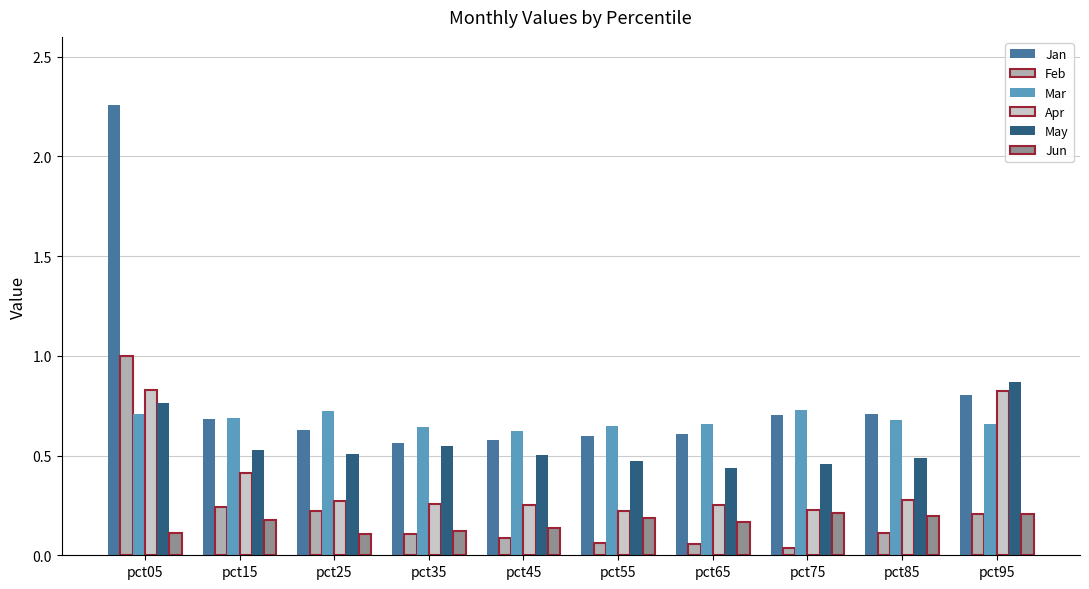

Which category has the highest value in the Jan series?

pct05